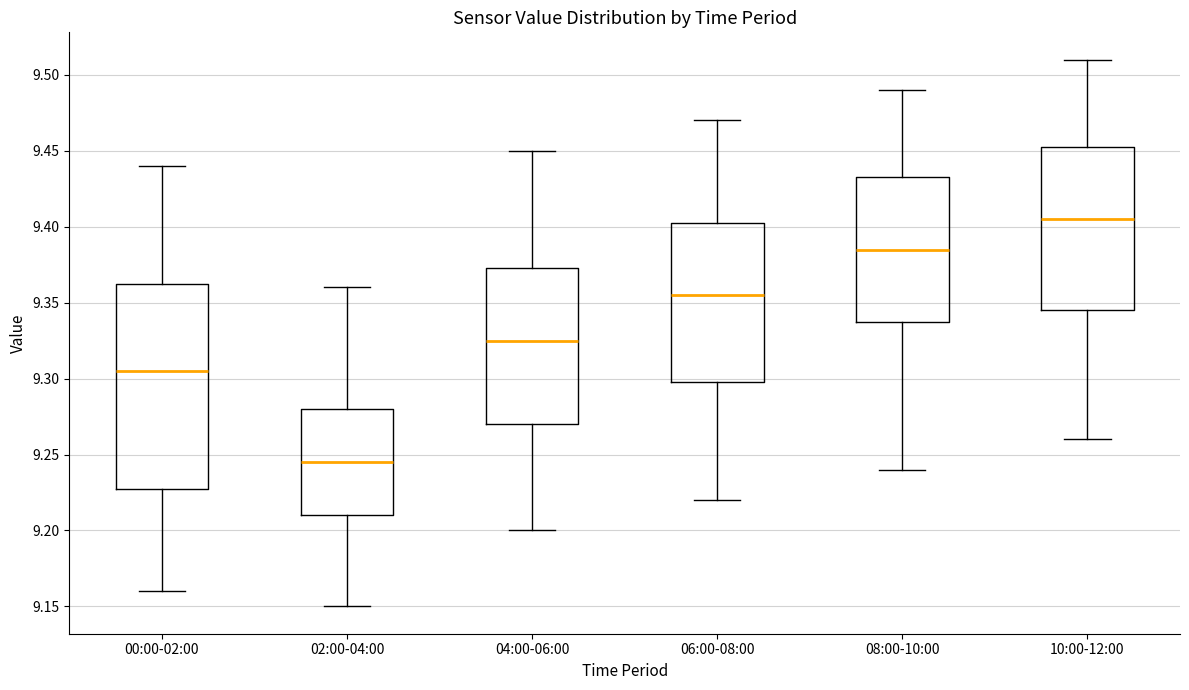

Where does the upper whisker of the box for 02:00-04:00 end on the y-axis? The values are not printed on the chart, so give them approximately, as read against the axis.

9.360